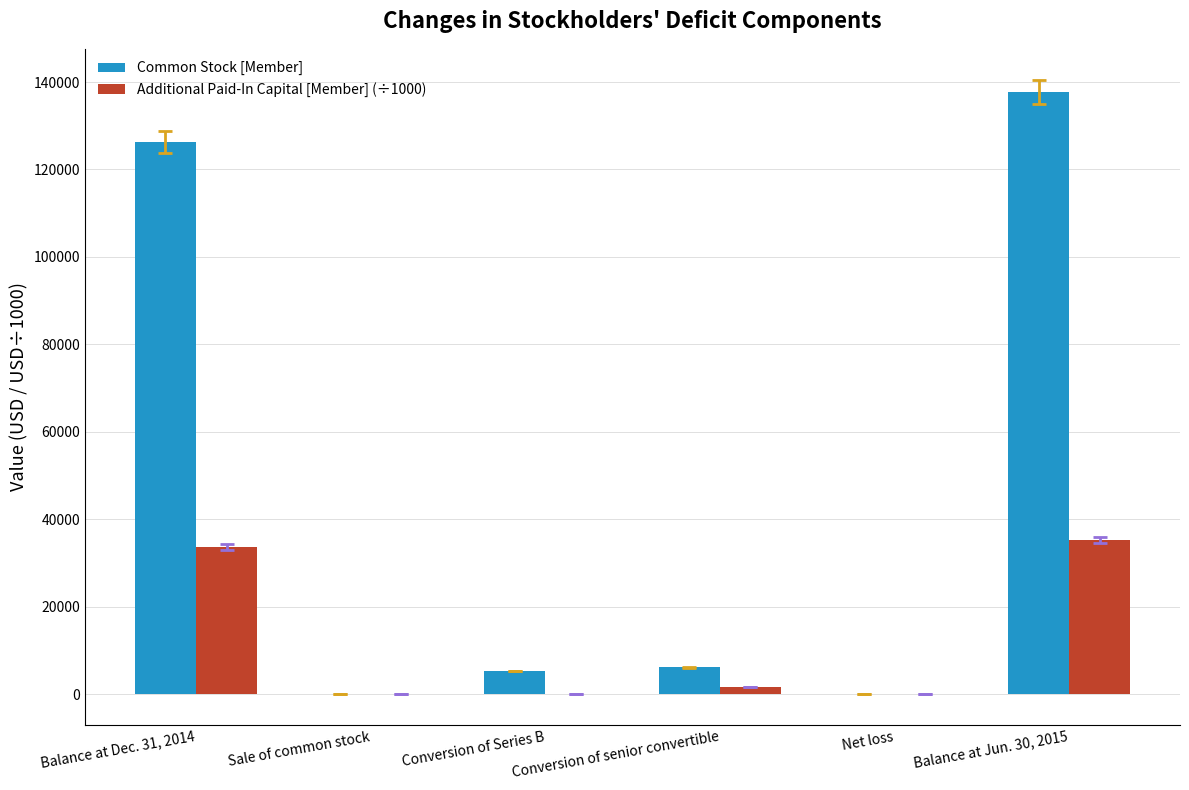

At which category is the sum across all series the highest?

Balance at Jun. 30, 2015